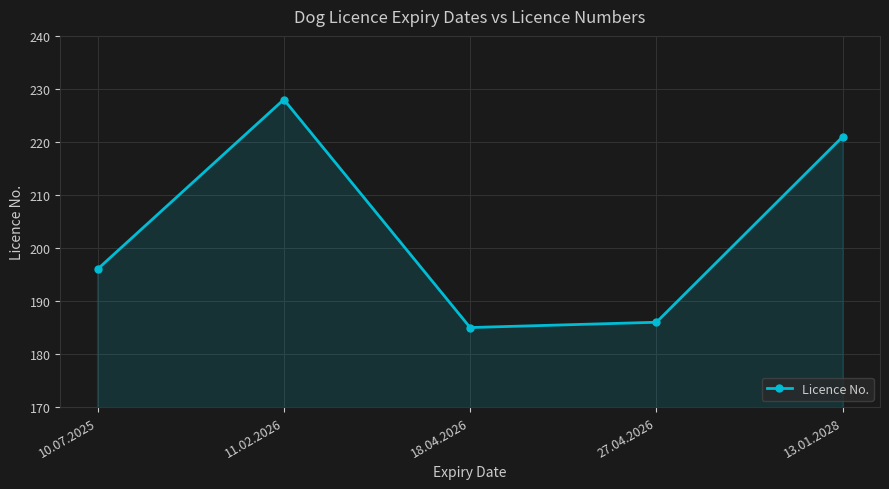

What is the change in value from 11.02.2026 to 18.04.2026?

-43